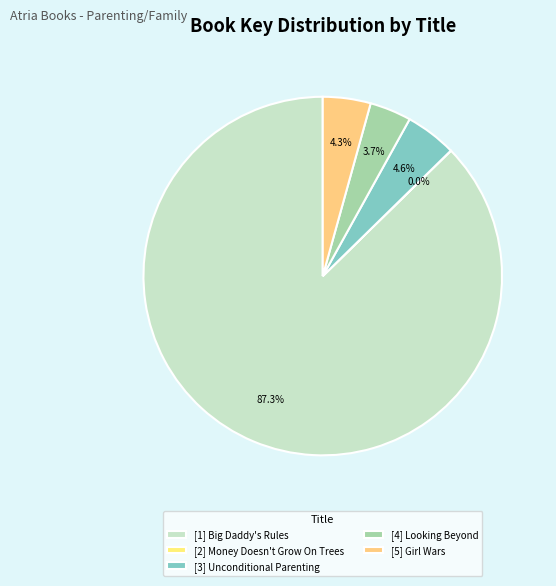

How many slices are in this pie chart?

5